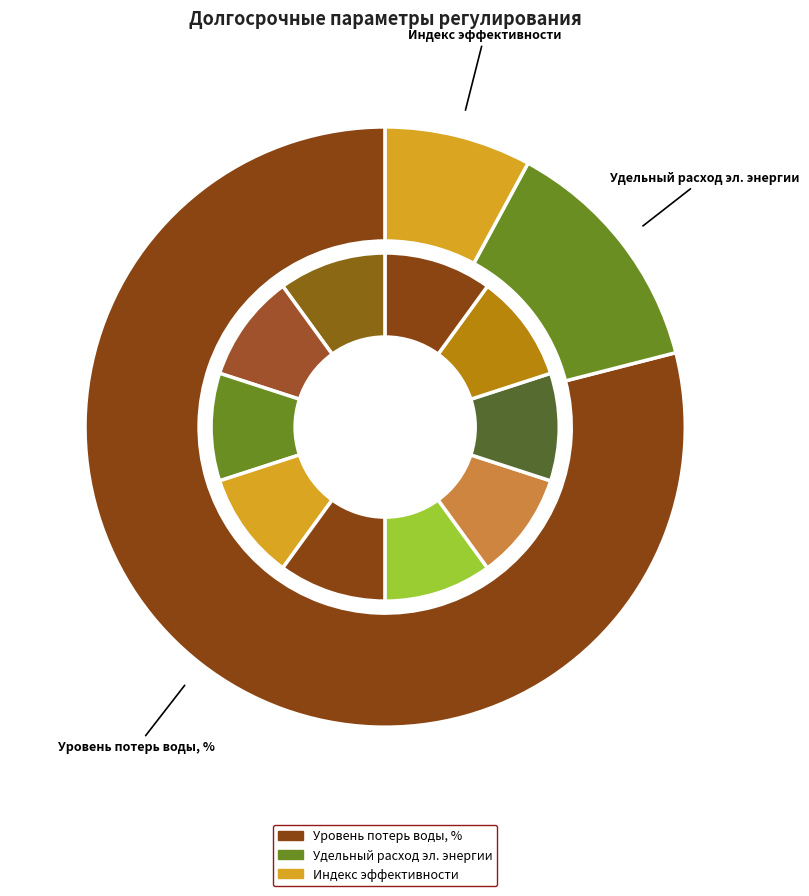

How many segments does this pie chart have?

10